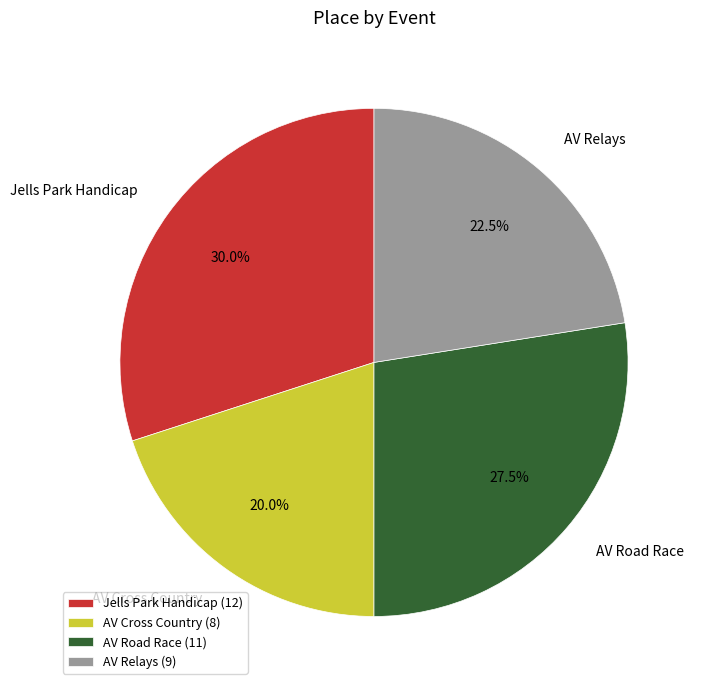

What is the smallest slice in the pie chart?

AV Cross Country